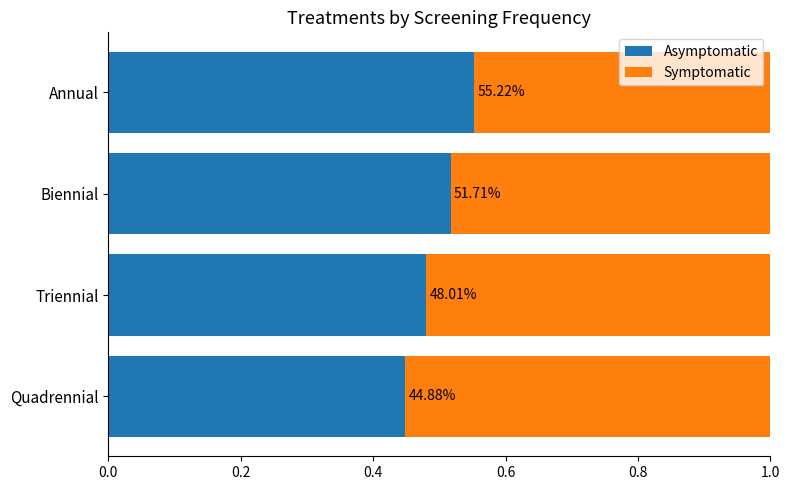

What are all the series names shown in the legend?

Asymptomatic, Symptomatic